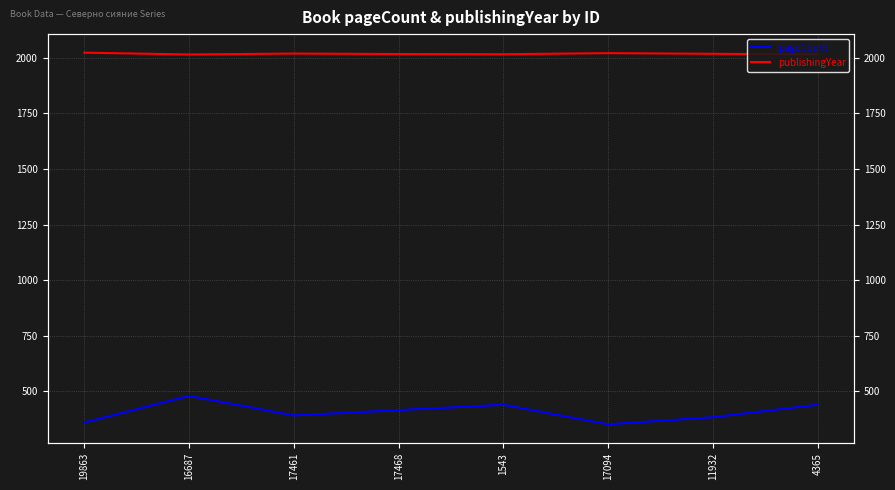

What value does the publishingYear series have at 17468?

2017